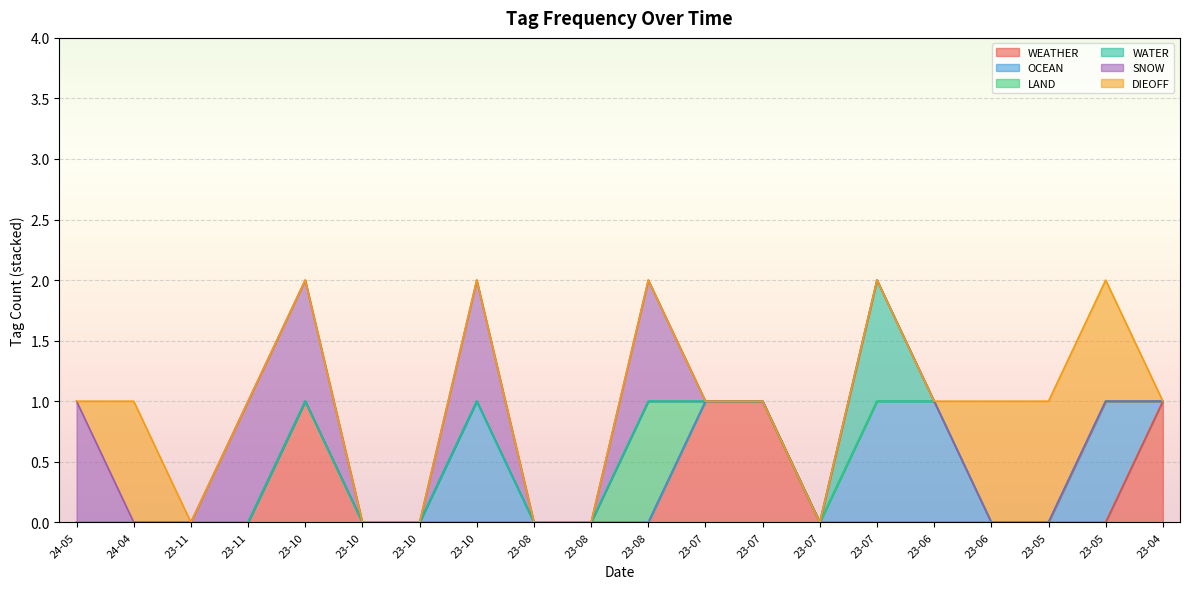

What is the difference between the maximum and minimum values in the DIEOFF series?

1